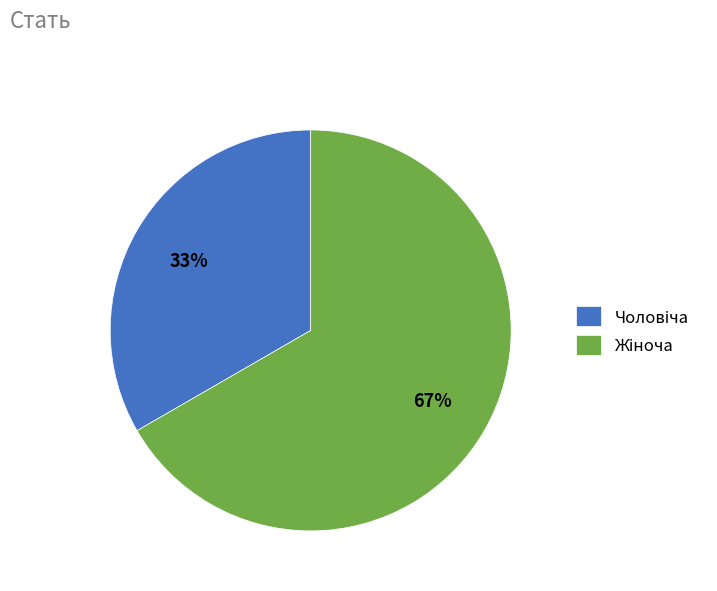

Is there a majority slice in this chart?

Yes